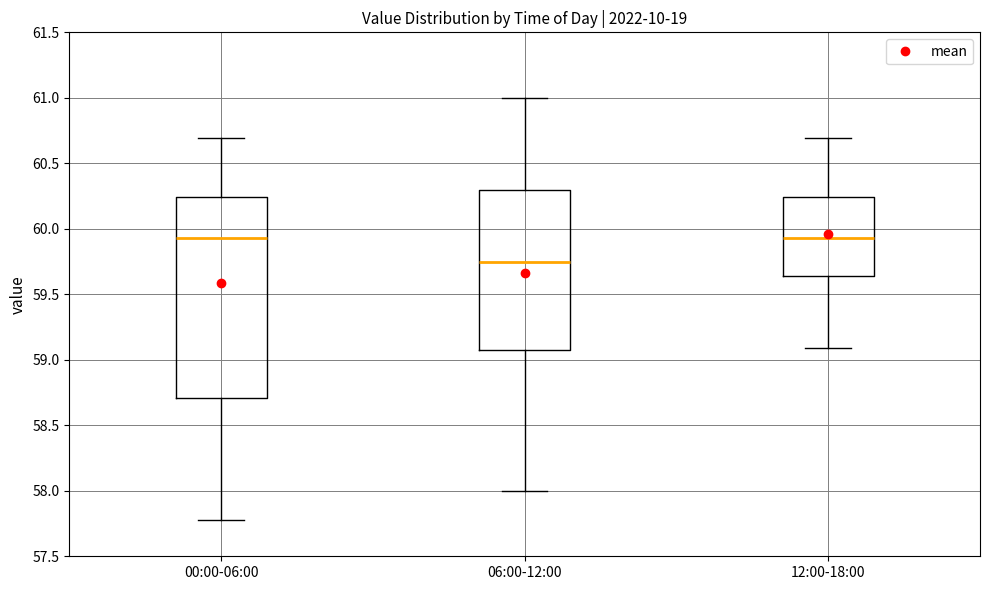

Where does the median line of the box for 12:00-18:00 sit on the y-axis? The values are not printed on the chart, so give them approximately, as read against the axis.

59.95